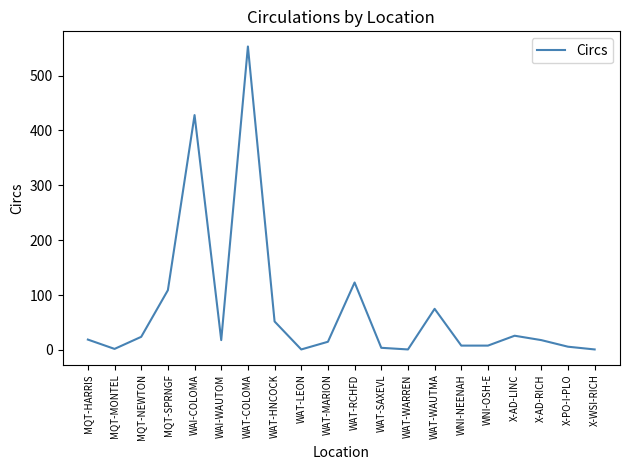

What is the ratio of the value at WAT-MARION to the value at WAI-WAUTOM?

0.8